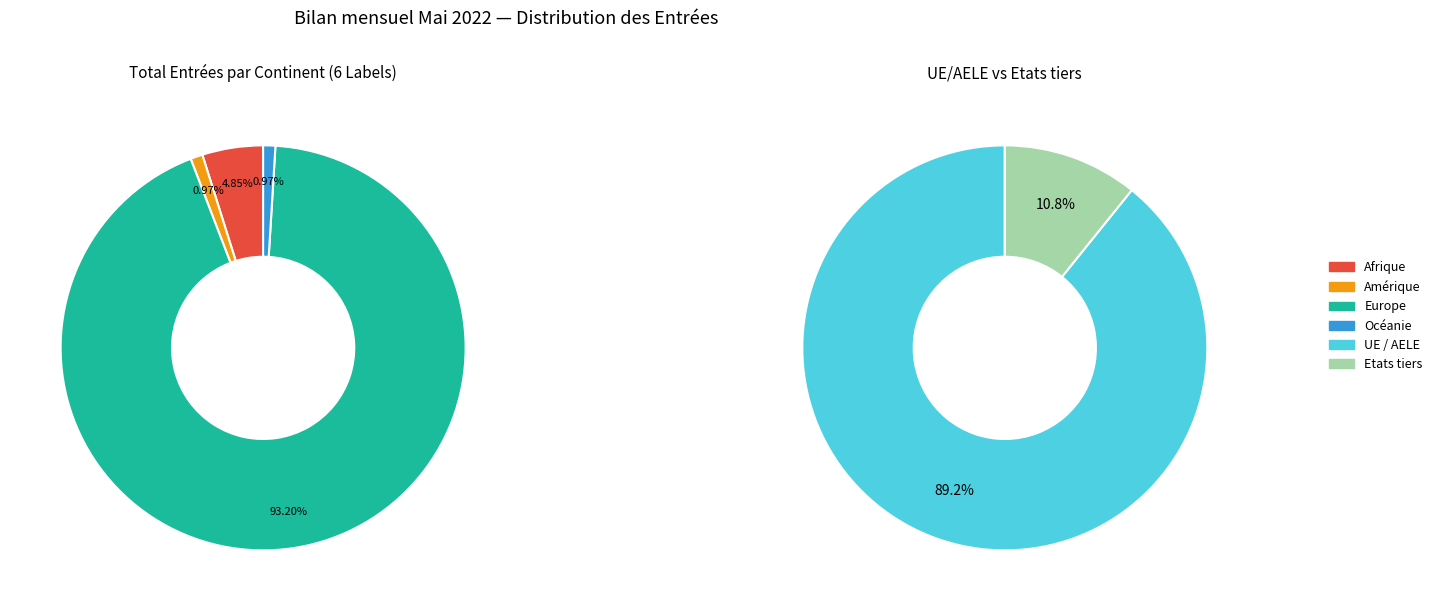

The Provenance inconnue slice represents 1% of the pie. True or false?

False